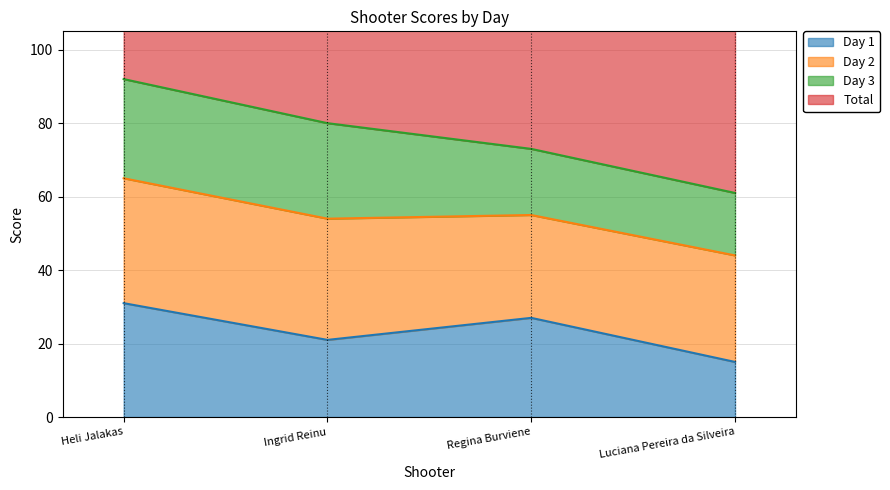

List the labels in order of Total value, largest first.

Heli Jalakas, Ingrid Reinu, Regina Burviene, Luciana Pereira da Silveira